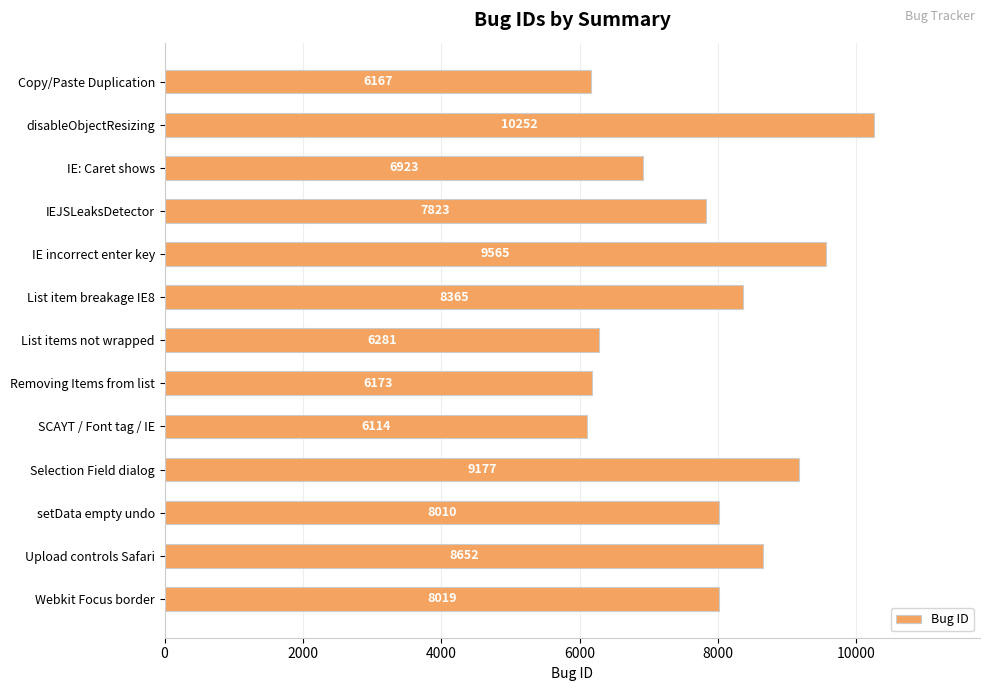

What is the value of the 10th bar from the top?

9177